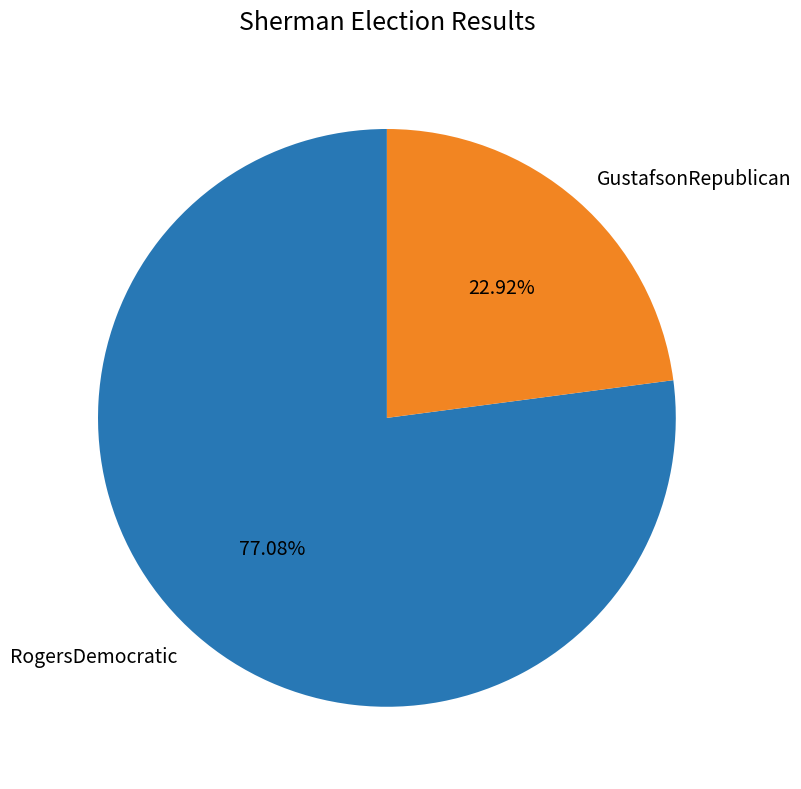

Between GustafsonRepublican and RogersDemocratic, which is larger?

RogersDemocratic